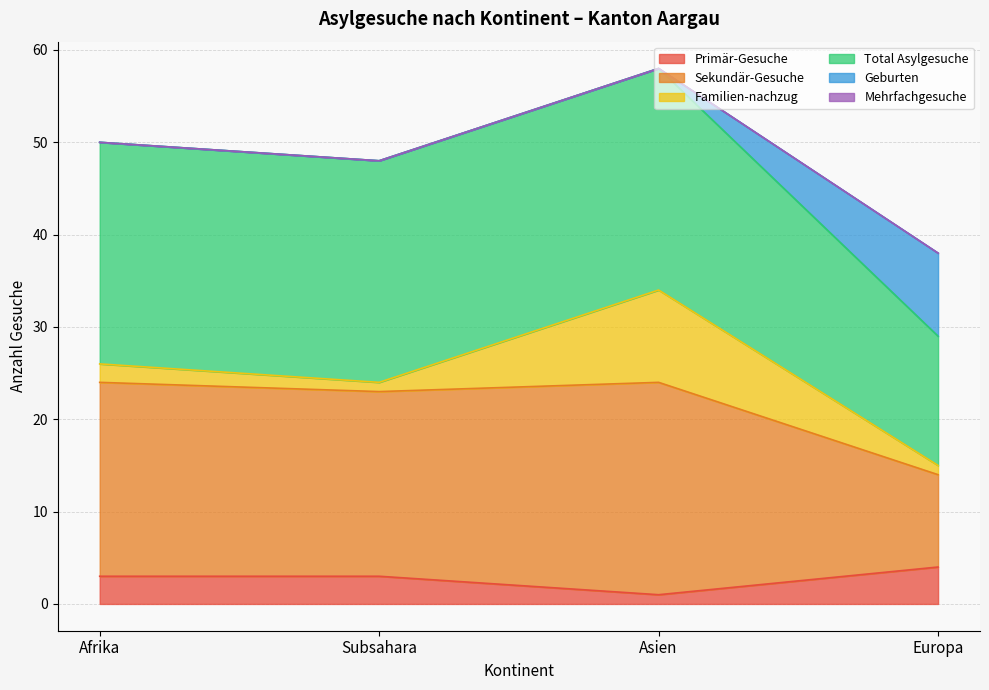

True or false: Primär-Gesuche has a value of 2 at Asien.

False